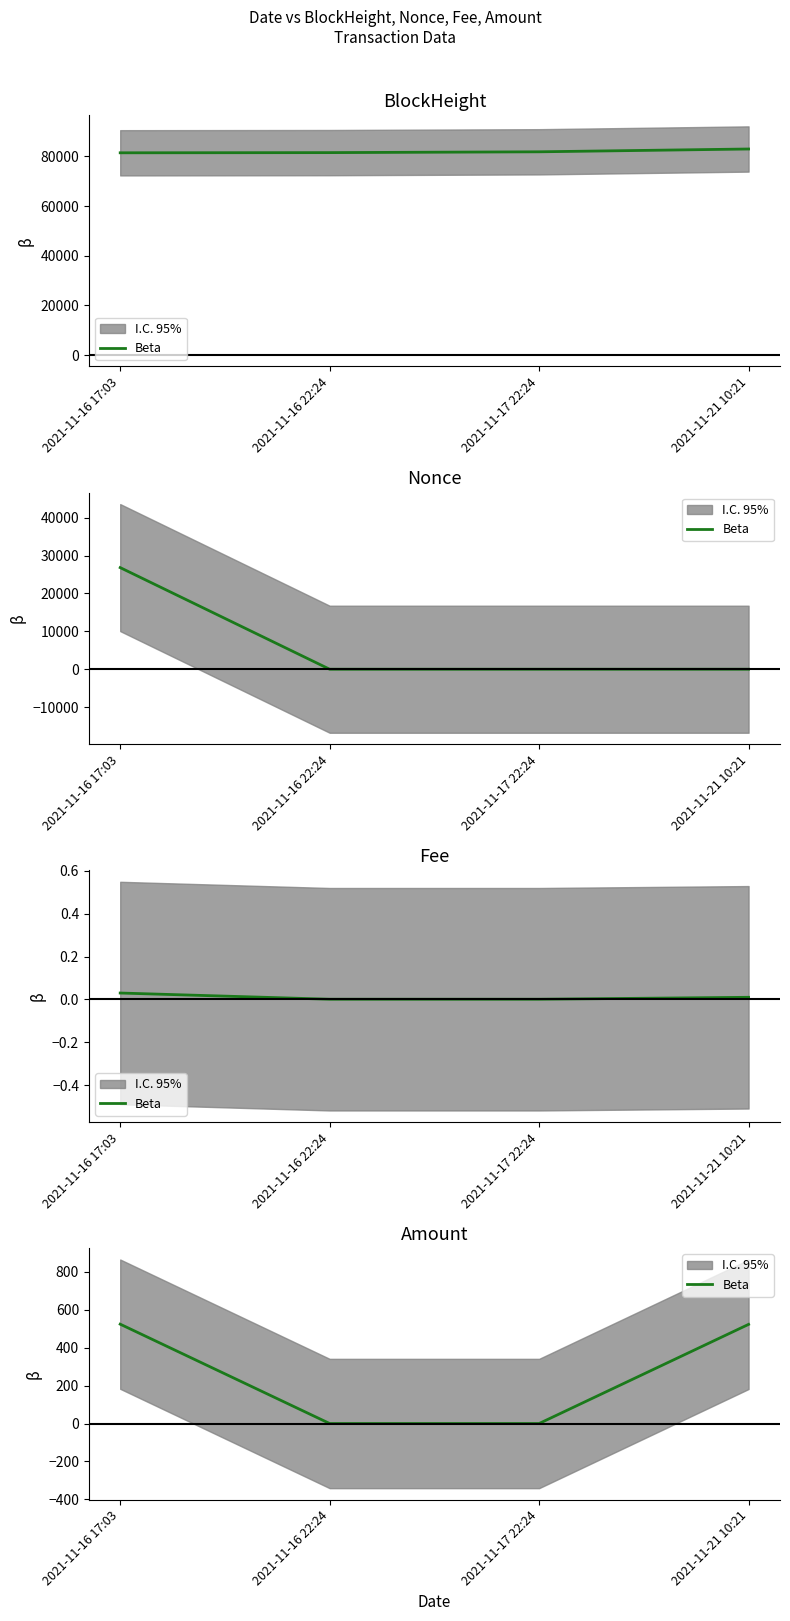

Which label corresponds to the smallest value in the chart?

2021-11-16 22:24